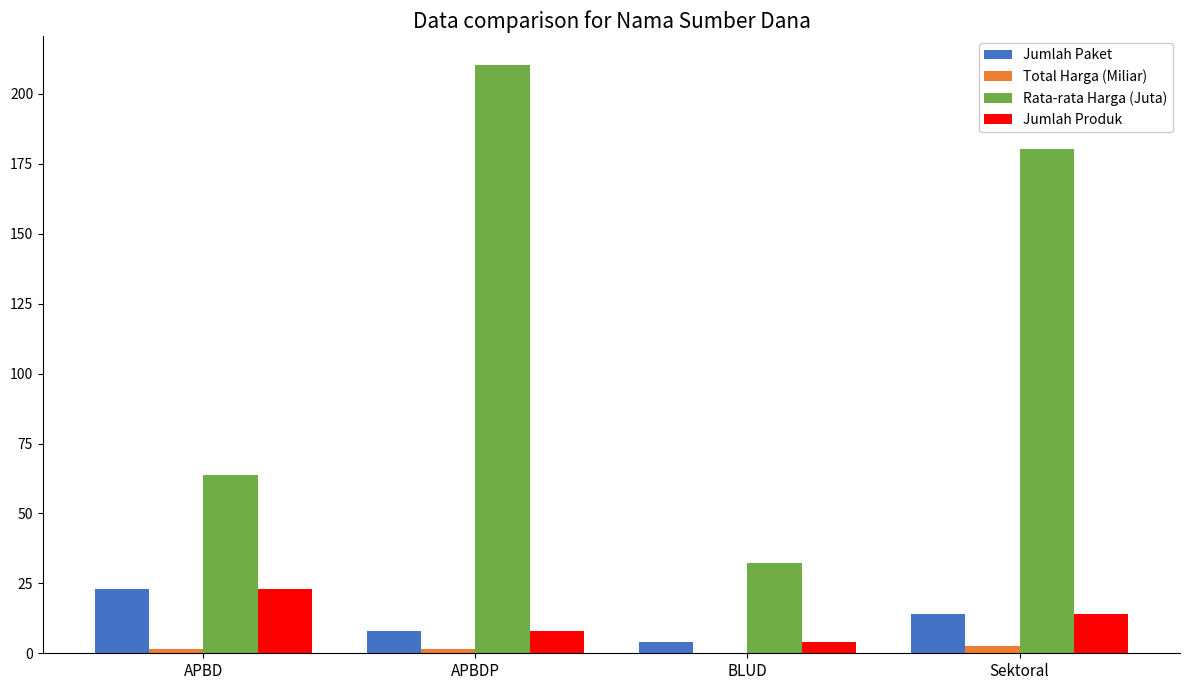

How many data points in Rata-rata Harga (Juta) are above 180?

2